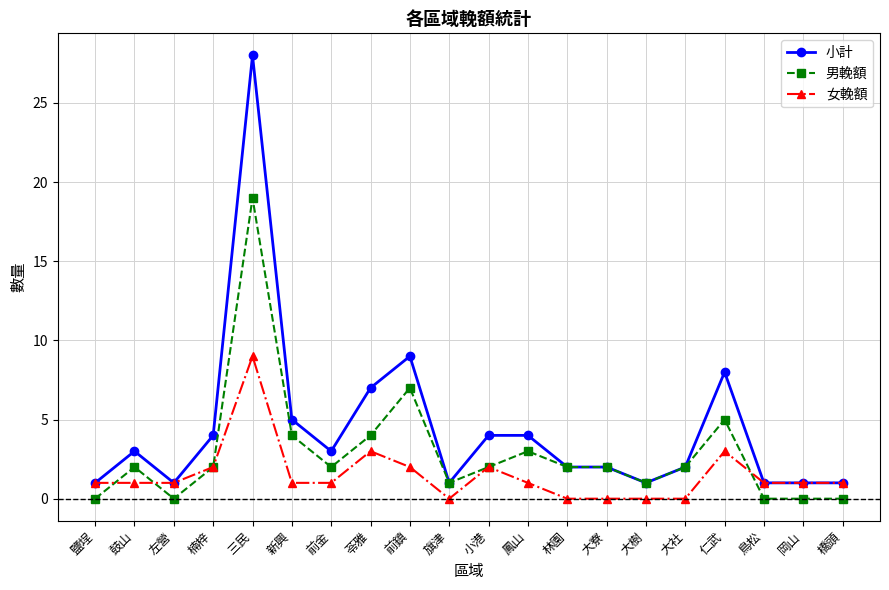

Rank the series by their maximum value, from highest to lowest.

小計, 男輓額, 女輓額